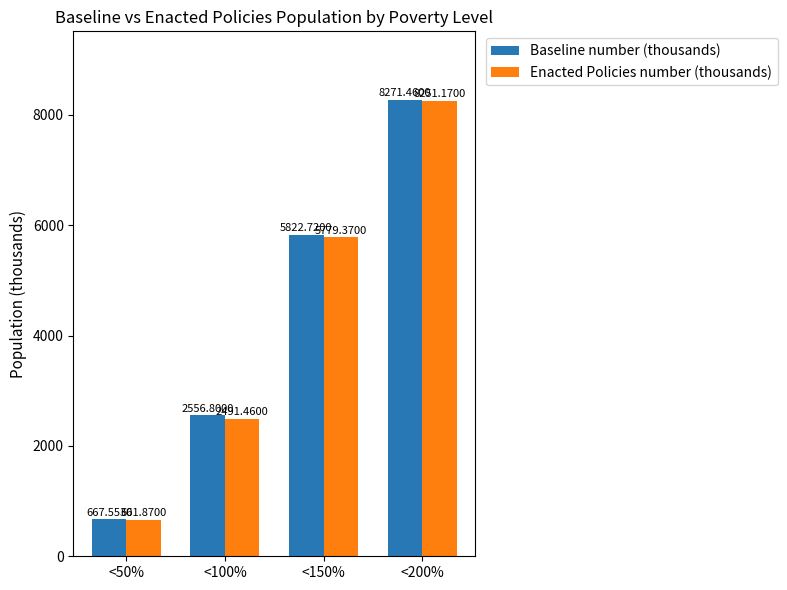

Between <100% and <200%, which series saw the biggest shift?

Enacted Policies number (thousands)